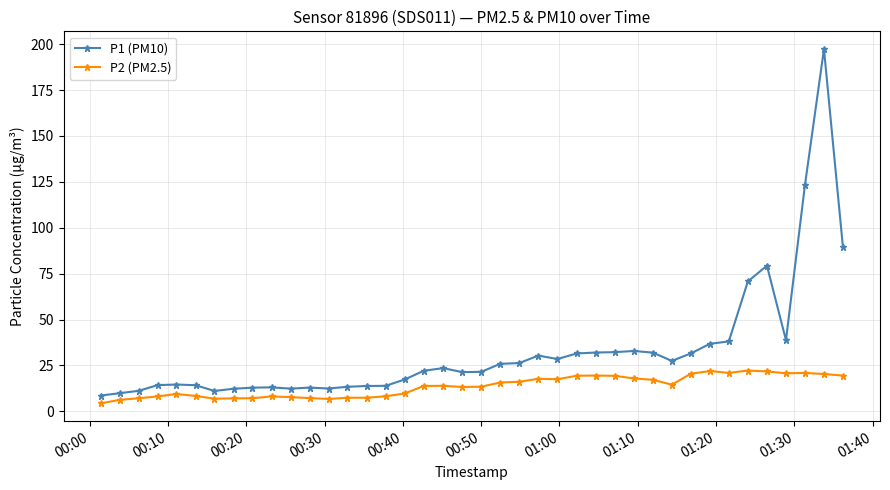

Rank the series by their average value, from lowest to highest.

P2 (PM2.5), P1 (PM10)